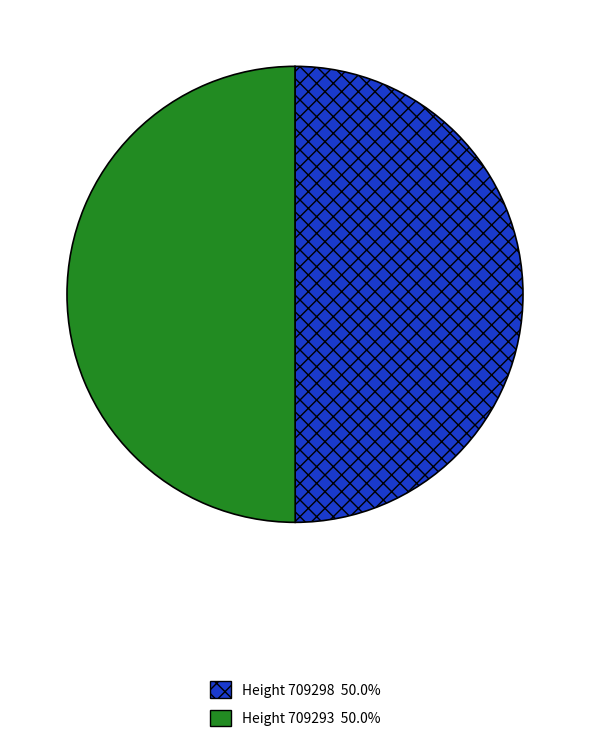

Combined, do Height 709298 50.0% and Height 709293 50.0% account for over 50%?

Yes